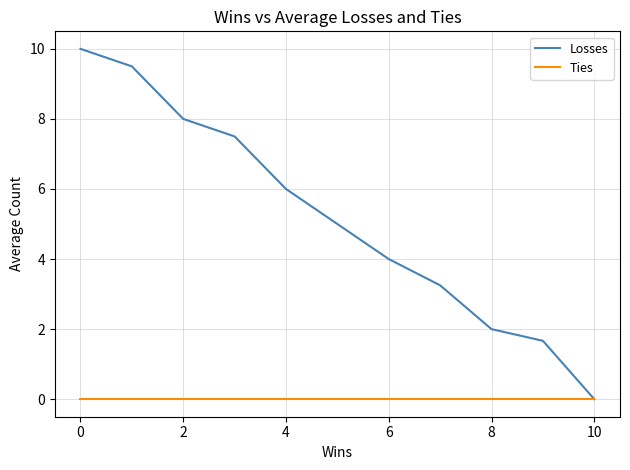

What is the maximum value shown in the chart?

10.0